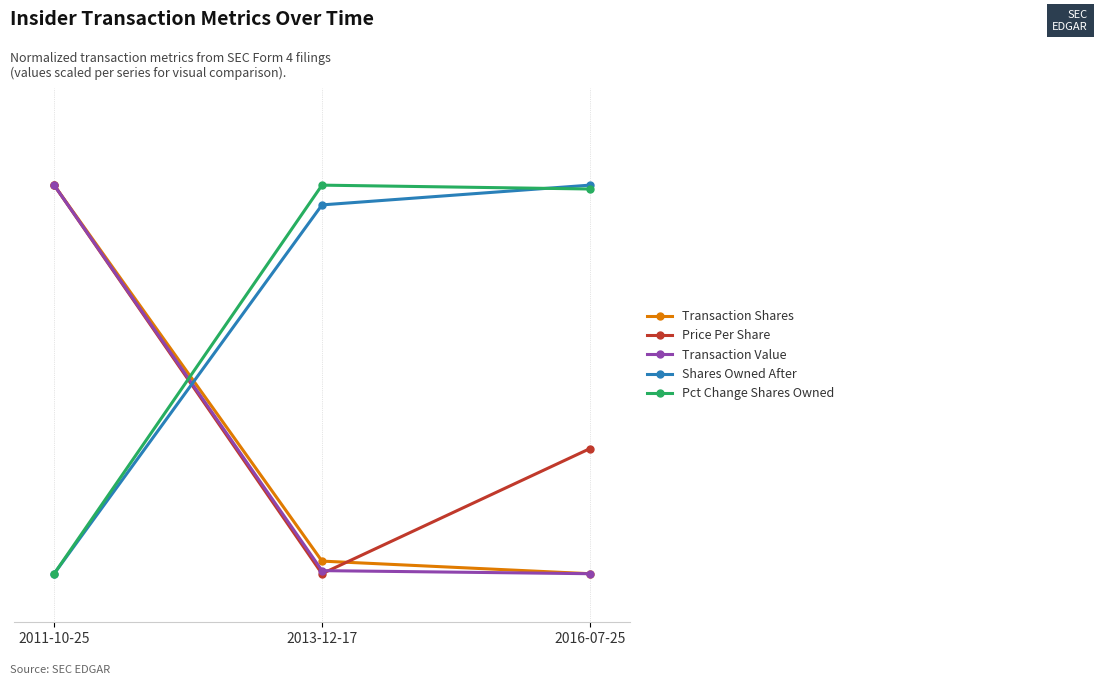

Does the chart have visible grid lines?

Yes